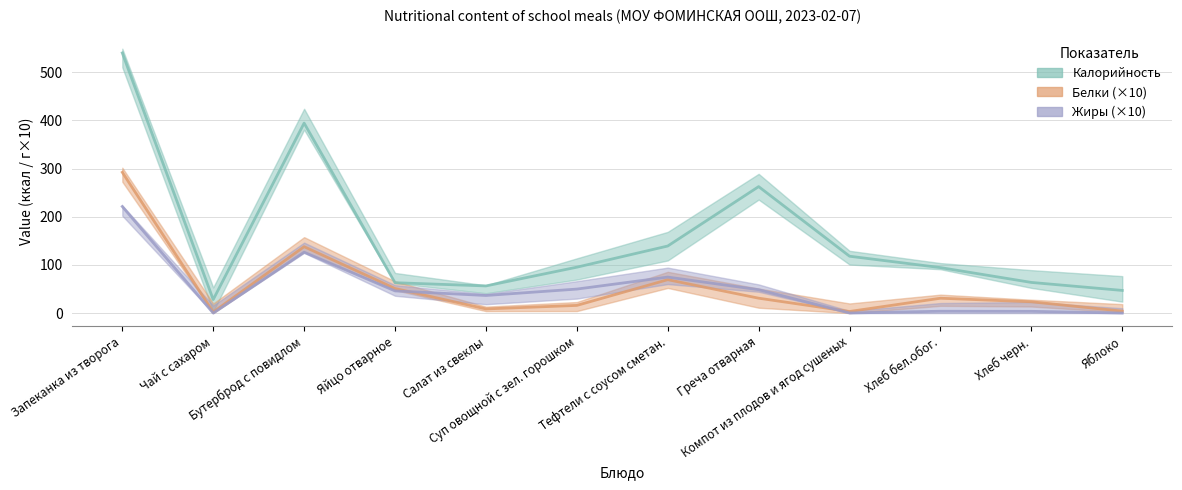

After their last crossing, which series has the higher values: Белки or Жиры?

Белки